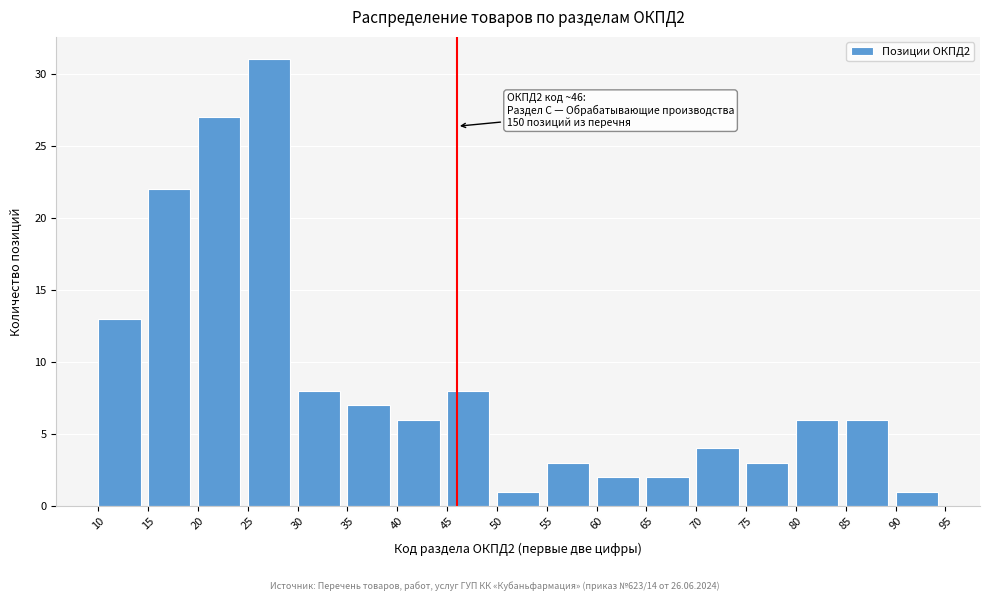

Which range on the x-axis has the tallest bar?

25 to 30